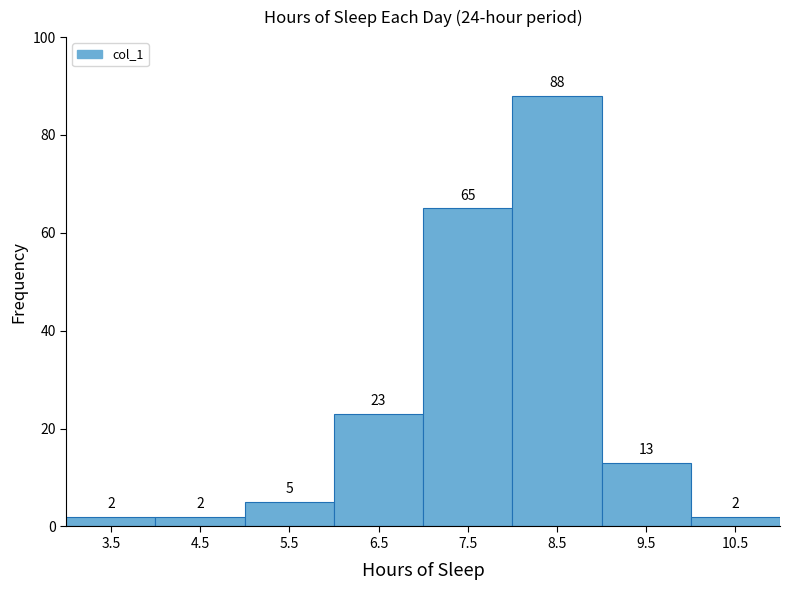

Reading left to right, transcribe this chart: for each bar, give the range it covers on the x-axis and its height.

3 to 4: 2
4 to 5: 2
5 to 6: 5
6 to 7: 23
7 to 8: 65
8 to 9: 88
9 to 10: 13
10 to 11: 2